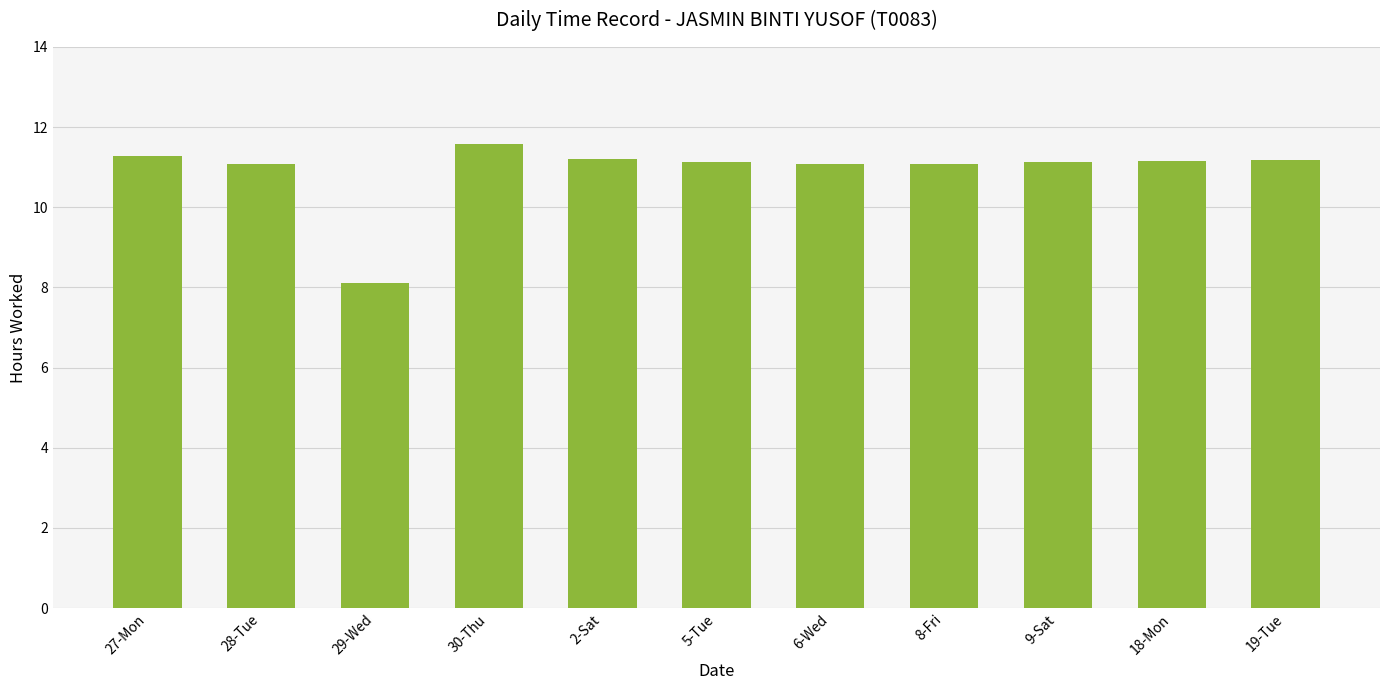

Between 29-Wed and 30-Thu, which is larger?

30-Thu